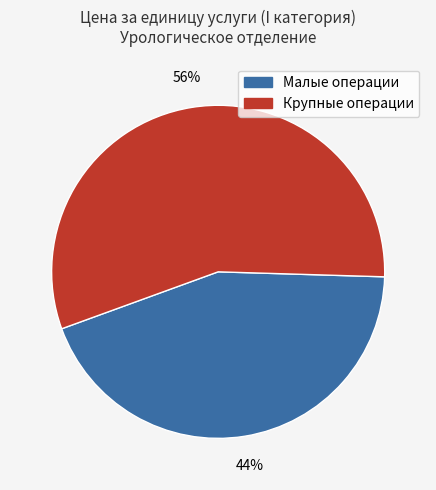

Rank the categories by value from lowest to highest.

Малые операции, Крупные операции